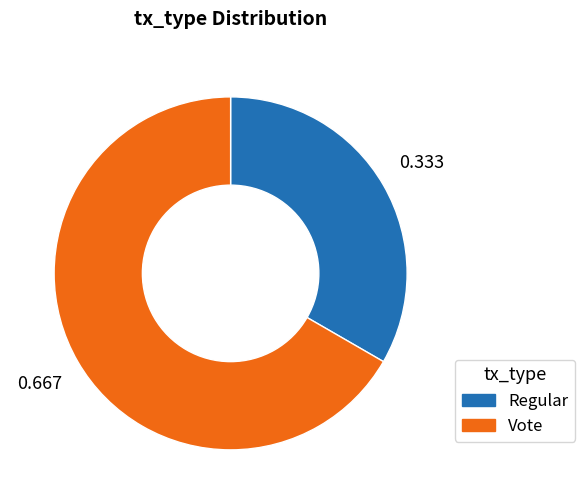

Which has a higher value, Regular or Vote?

Vote